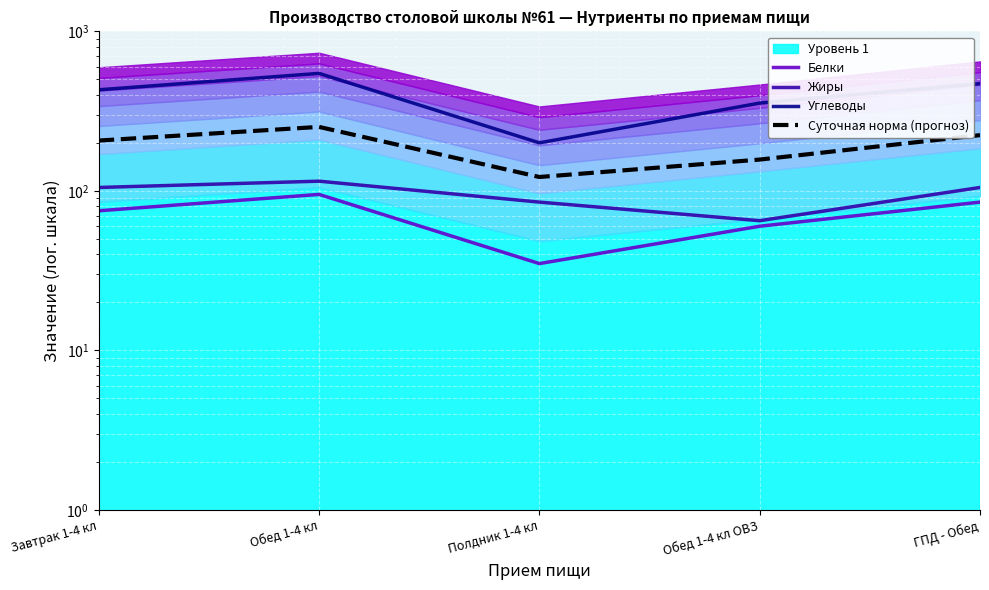

Reading right to left, extract all data points from this chart.

Белки: 85.0	60.0	35.0	95.0	75.0
Жиры: 105.0	65.0	85.0	115.0	105.0
Углеводы: 470.0	355.0	200.0	545.0	430.0
Суточная норма (прогноз): 223.5	157.1	122.1	251.7	206.7